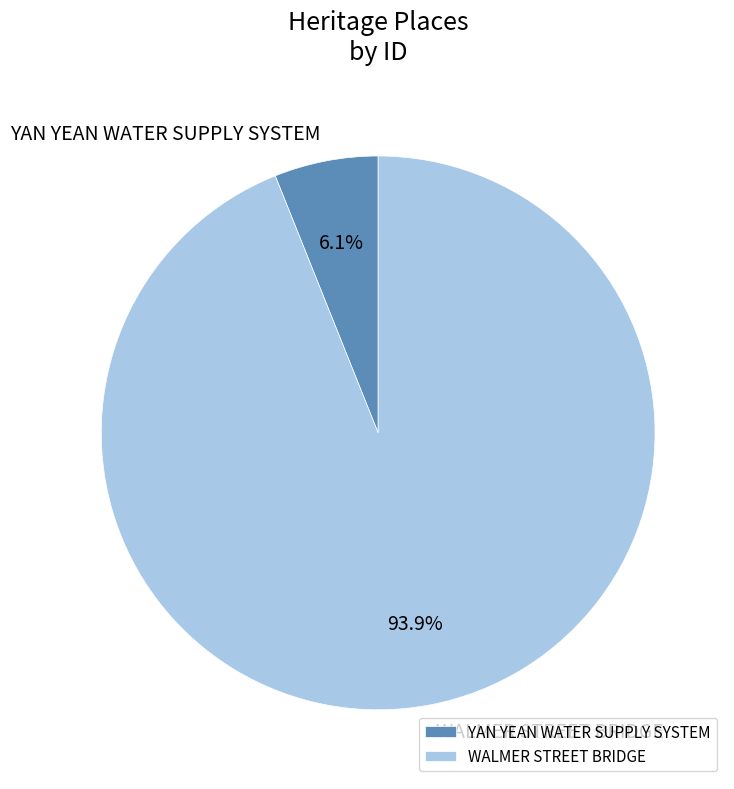

How much of the chart is everything except WALMER STREET BRIDGE?

6.1%